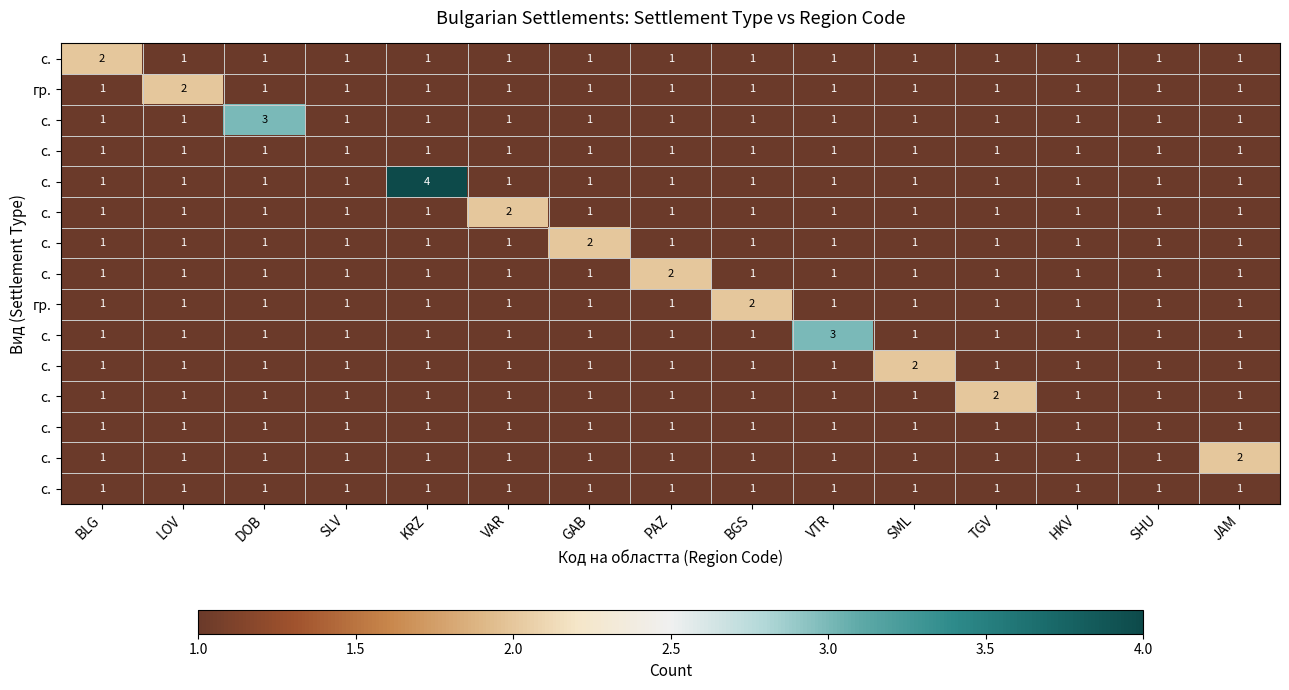

How many series are shown in this chart?

15